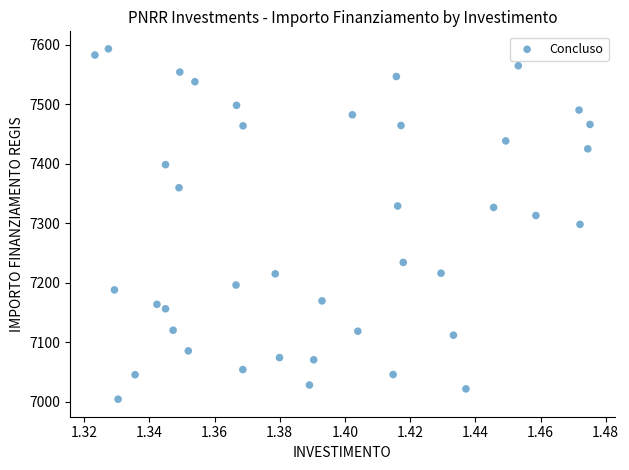

What is the range of Y values (max minus min)?

588.8